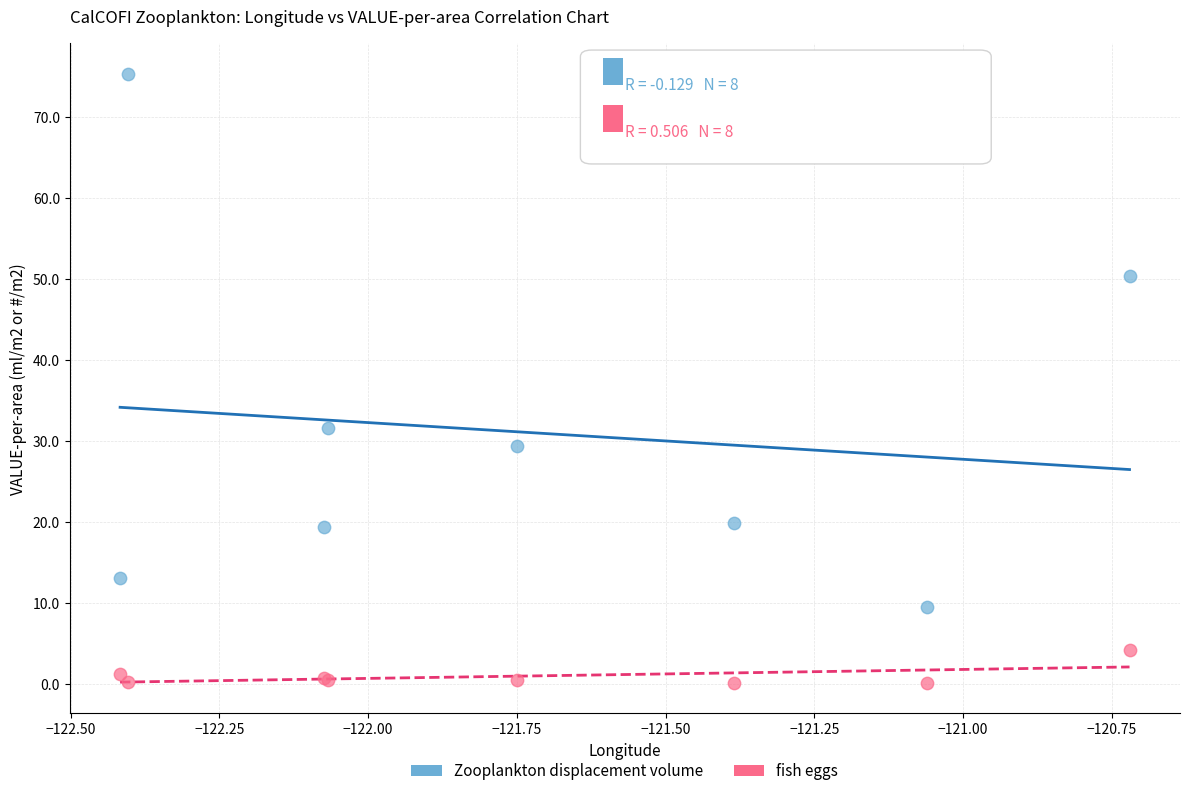

In the Zooplankton displacement volume series, what Y value is closest to 42?

50.4